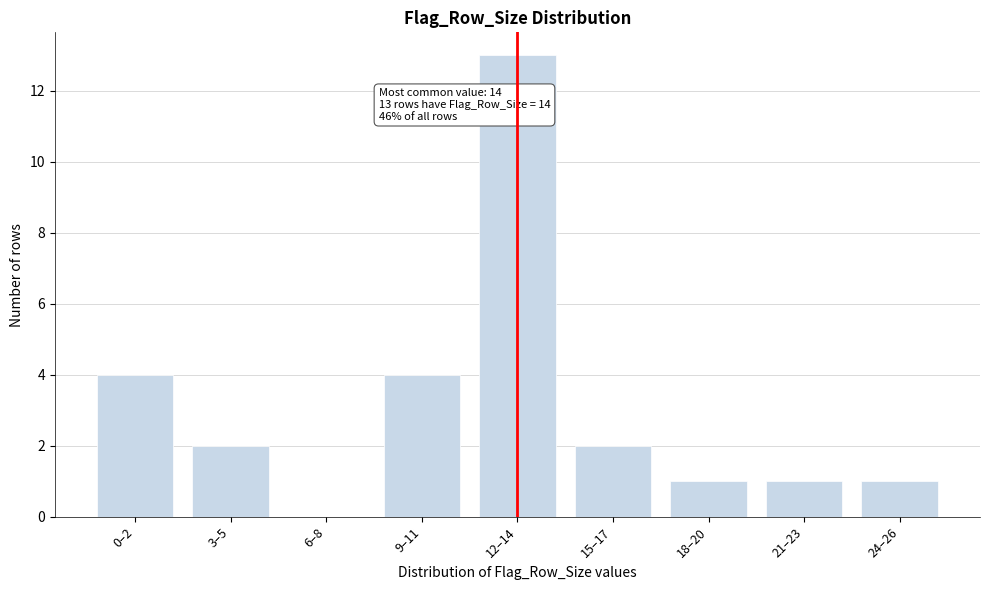

Reading left to right, what are all the values shown in this chart?

0–2=4	3–5=2	6–8=0	9–11=4	12–14=13	15–17=2	18–20=1	21–23=1	24–26=1